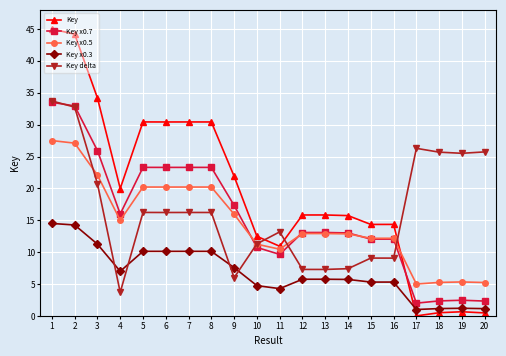

After their last crossing, which series has the higher values: Key or Key x0.7?

Key x0.7